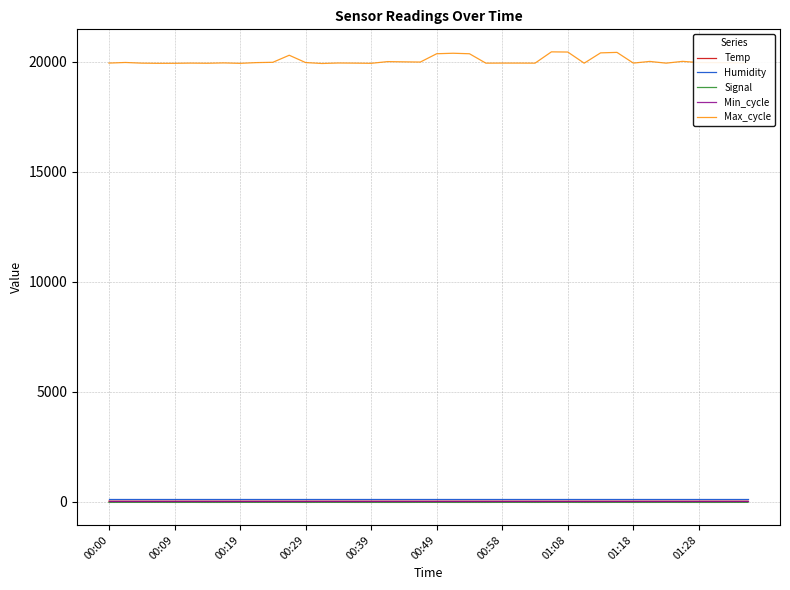

What is the maximum value shown in the chart?

20454.0